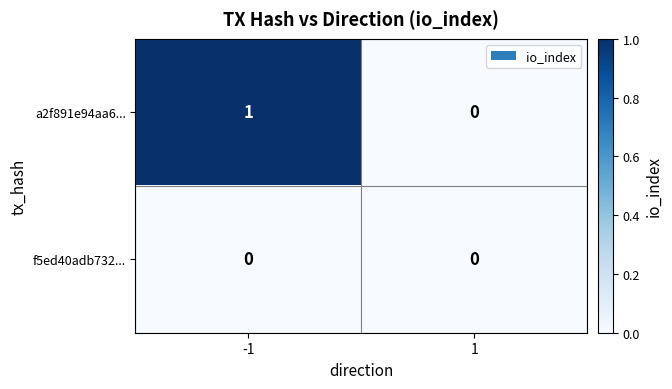

Between -1 and 1, which series saw the biggest shift?

a2f891e94aa6...